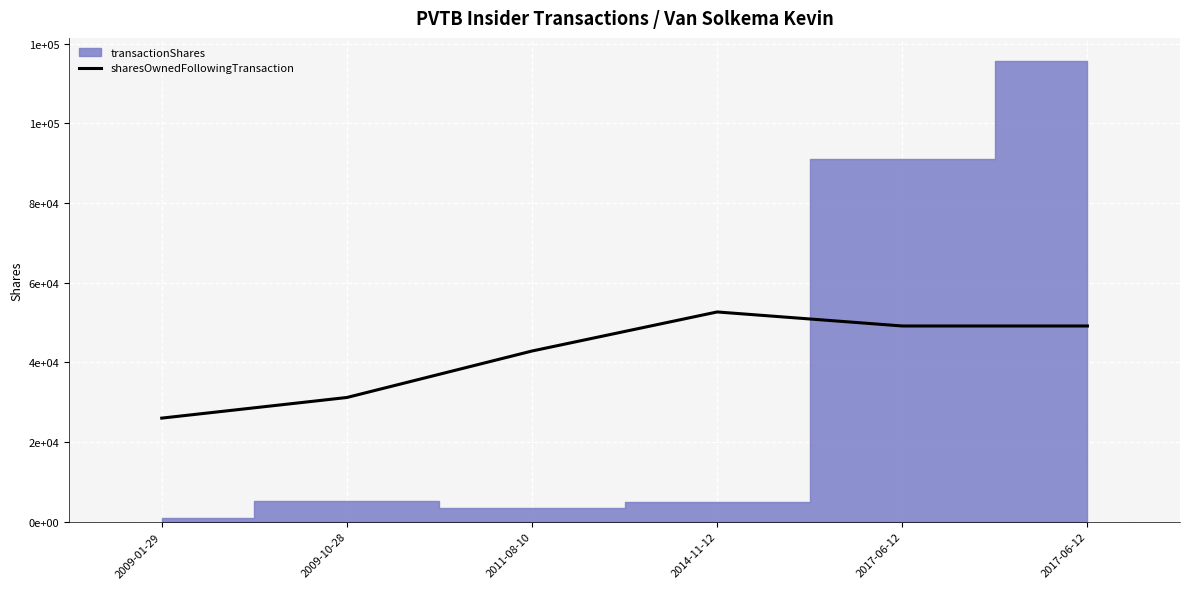

Which has a higher value, 2009-10-28 or 2017-06-12?

2017-06-12